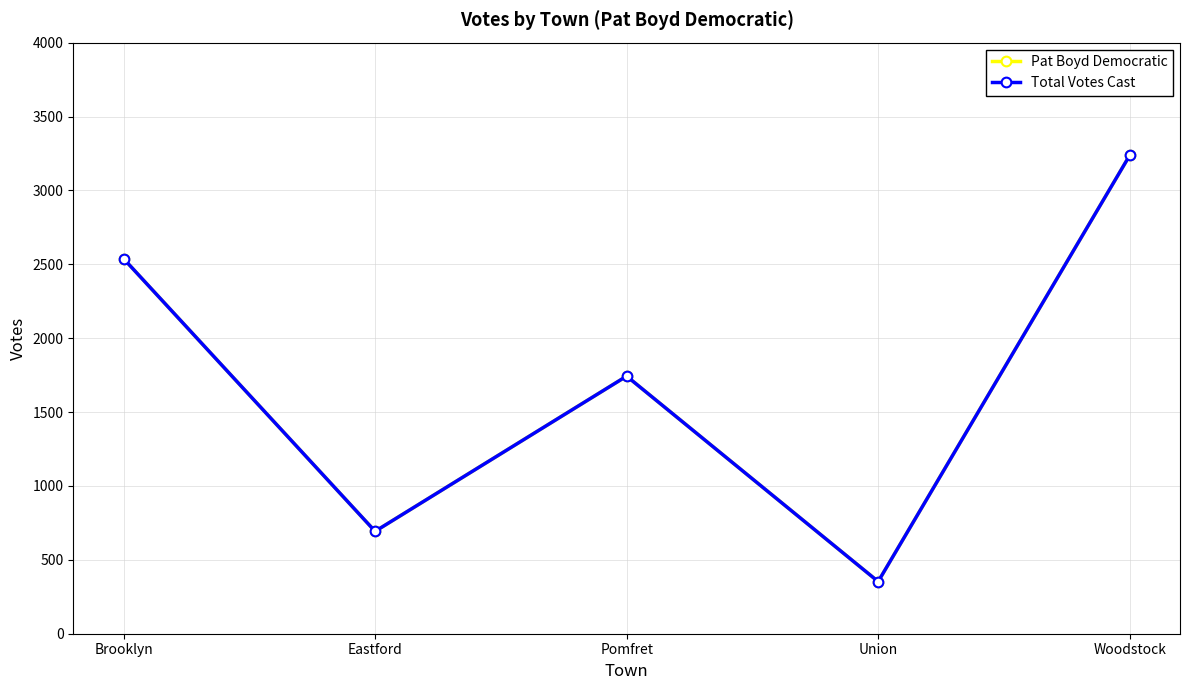

Reading left to right, what are all the values shown in this chart?

Pat Boyd Democratic: Brooklyn=2538	Eastford=693	Pomfret=1743	Union=353	Woodstock=3237
Total Votes Cast: Brooklyn=2538	Eastford=693	Pomfret=1743	Union=353	Woodstock=3237